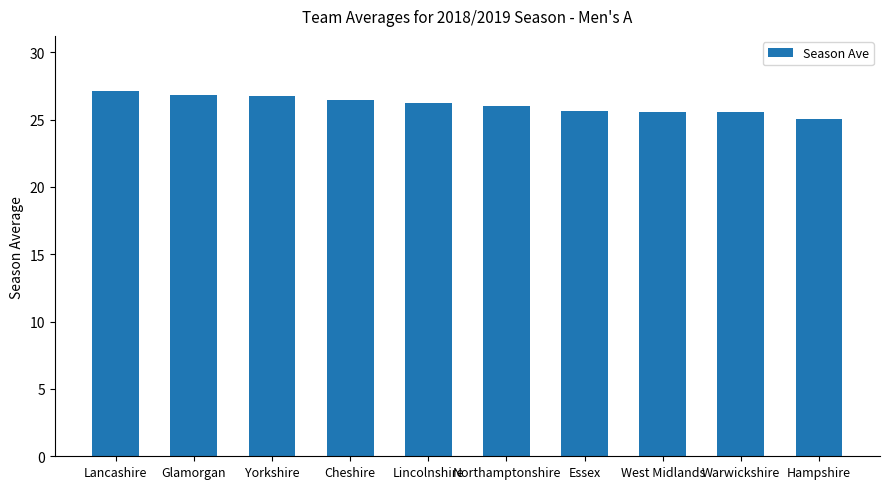

Does the chart contain any negative values?

No